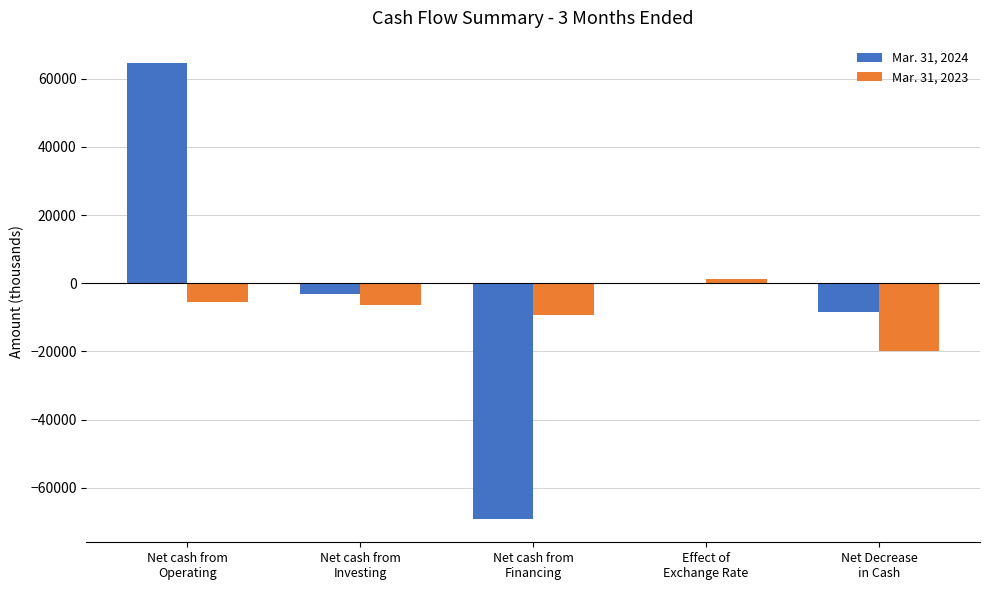

Does the chart contain stacked bars?

No